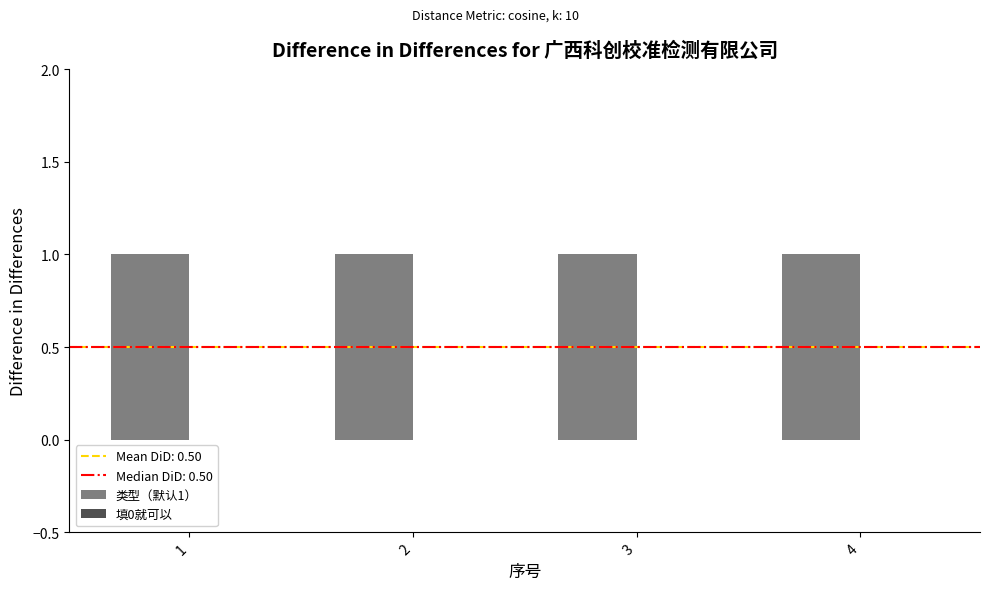

At which label is 类型（默认1） closest to 1?

1